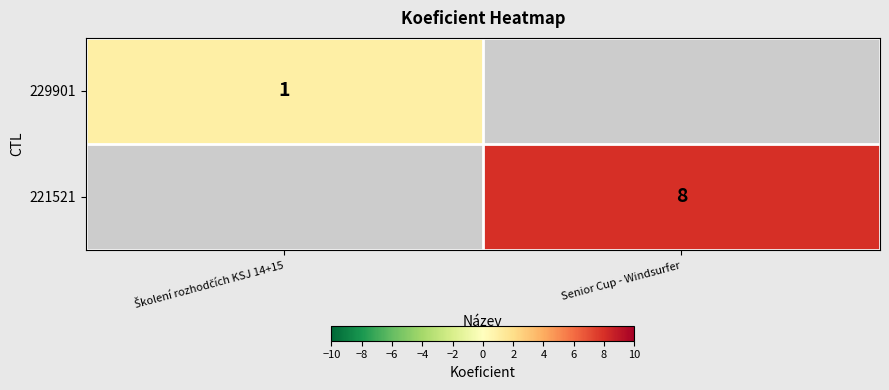

Is it true that 221521 equals 12 at Senior Cup - Windsurfer?

False